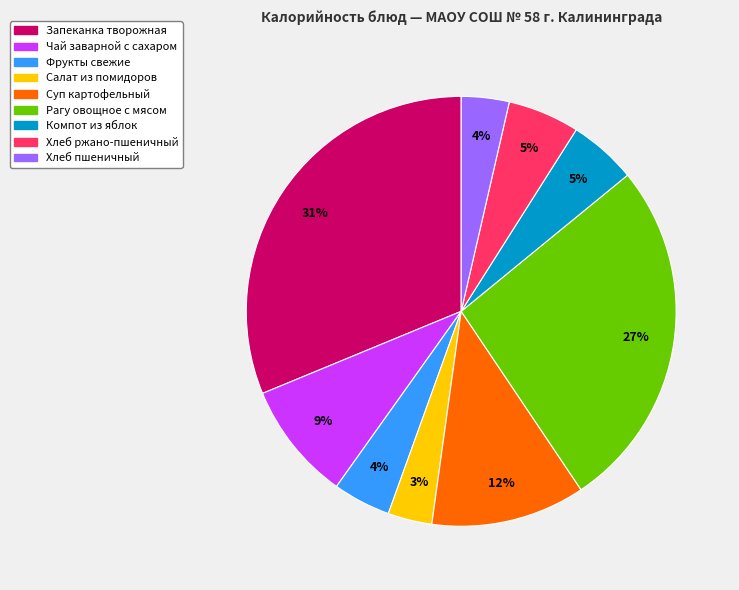

Does any single category account for the majority?

No